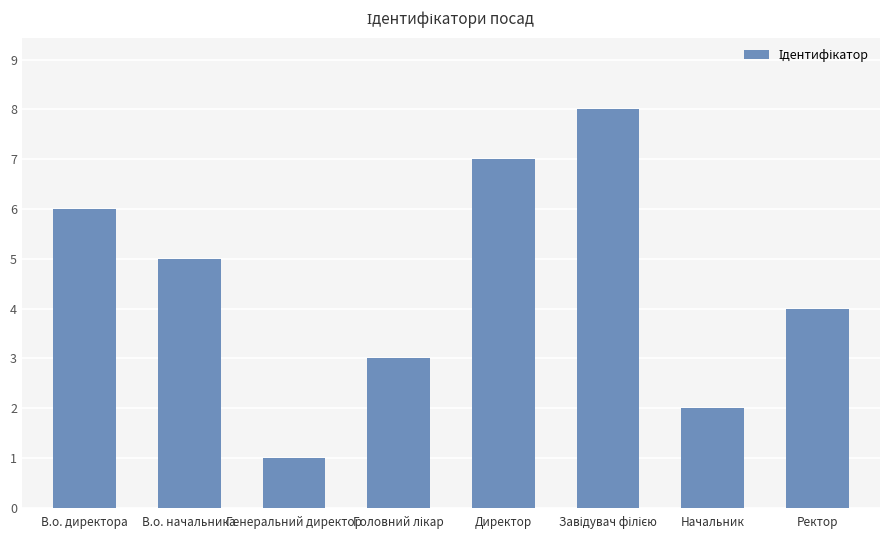

At which label does the data first exceed 5?

В.о. директора